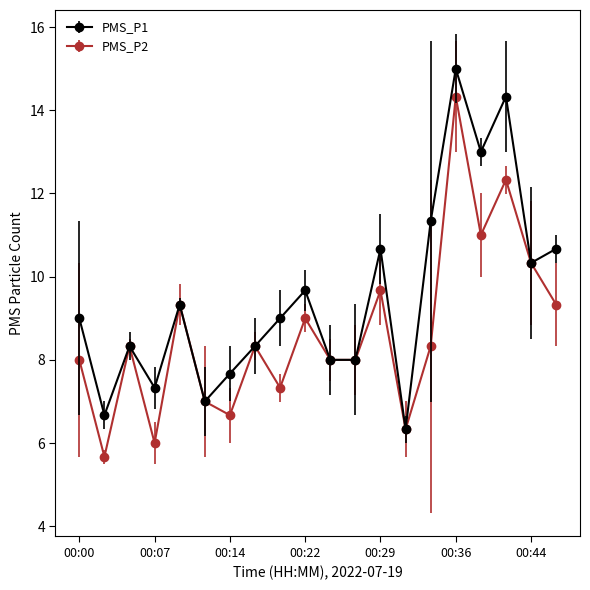

What are all the series names shown in the legend?

PMS_P1, PMS_P2